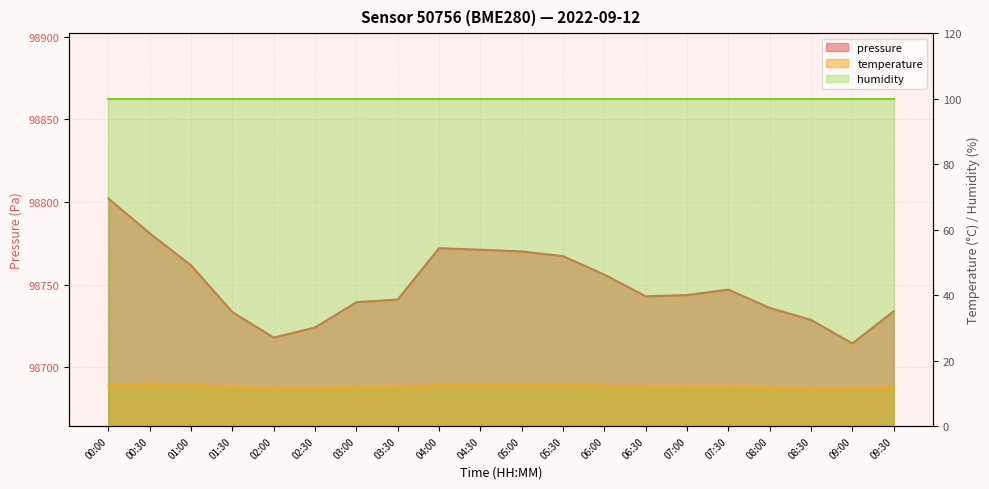

Which has a higher value, 07:00 or 04:30?

04:30